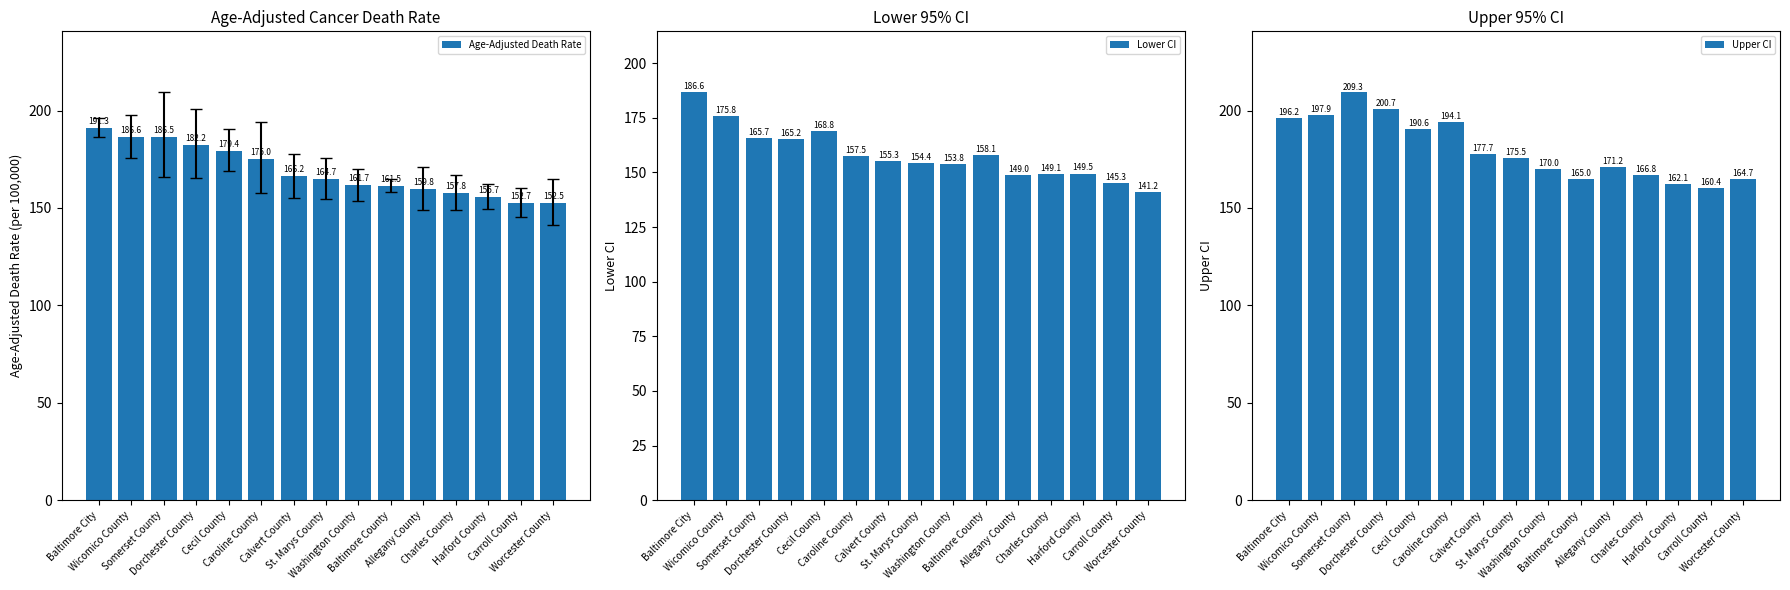

Rank the categories by Lower CI value from highest to lowest.

Baltimore City, Wicomico County, Cecil County, Somerset County, Dorchester County, Baltimore County, Caroline County, Calvert County, St. Marys County, Washington County, Harford County, Charles County, Allegany County, Carroll County, Worcester County